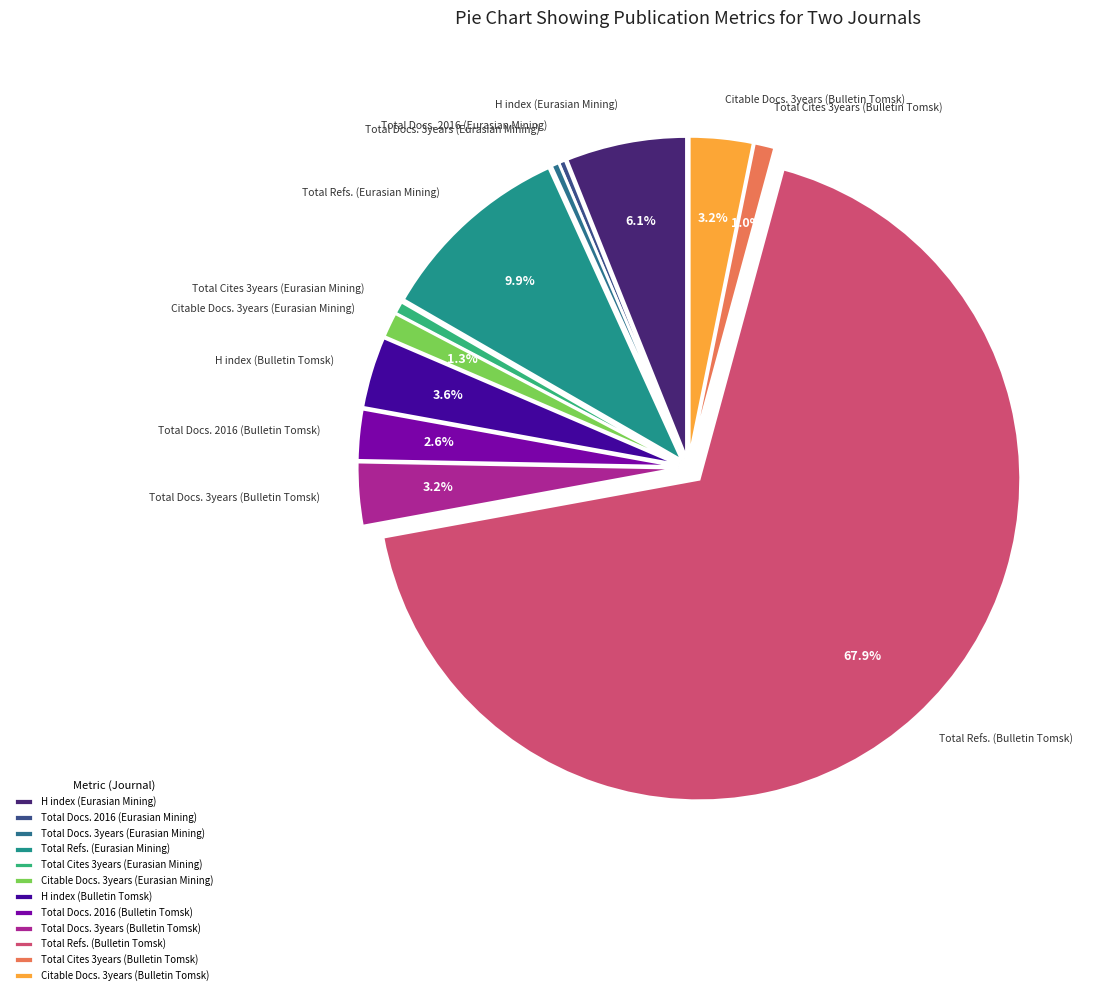

What percentage is the Total Docs. 3years (Bulletin Tomsk) slice, to the nearest percent?

3%